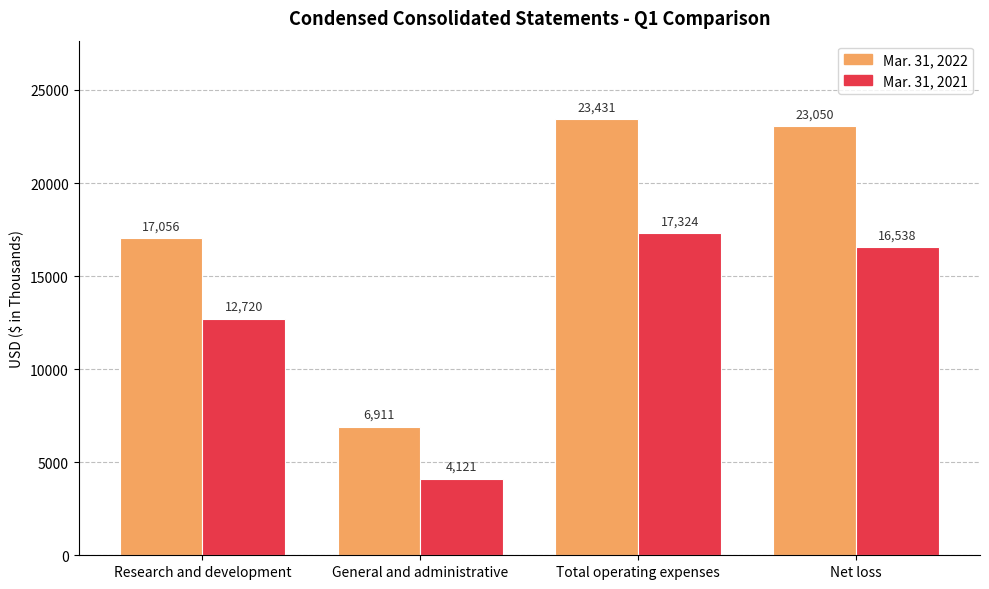

How many categories are shown in the chart?

4